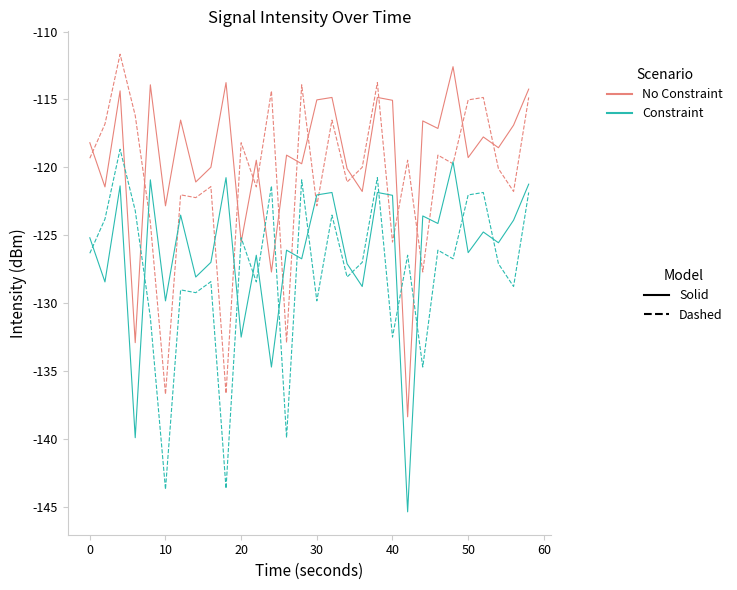

What is the greatest value displayed?

-111.7